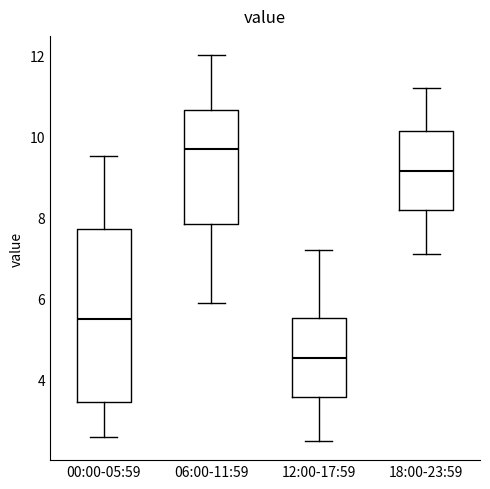

Where is the upper edge of the box for 12:00-17:59 on the y-axis? The values are not printed on the chart, so give them approximately, as read against the axis.

5.6